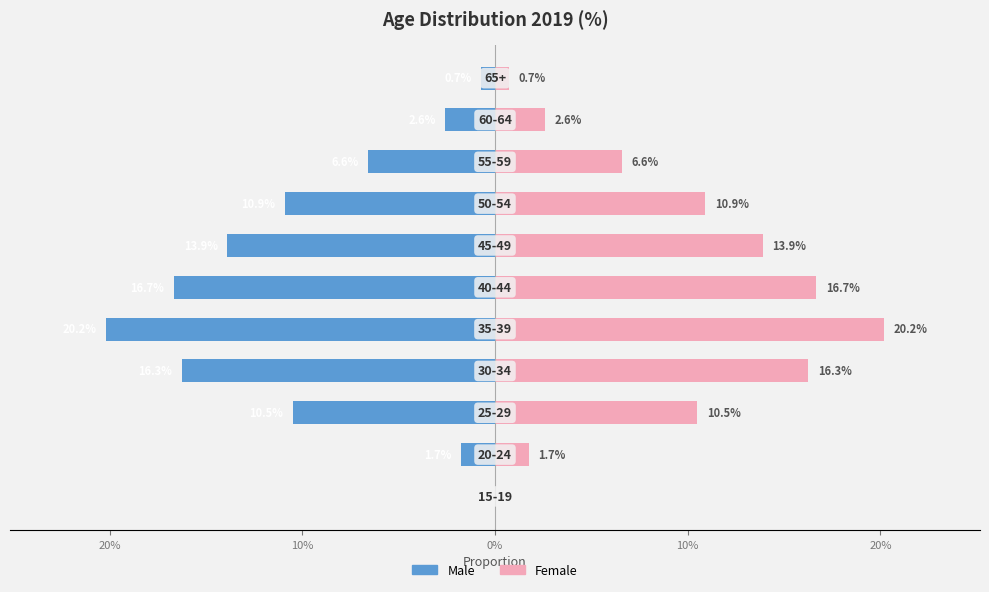

How many values in Right (Female proxy) are above zero?

10